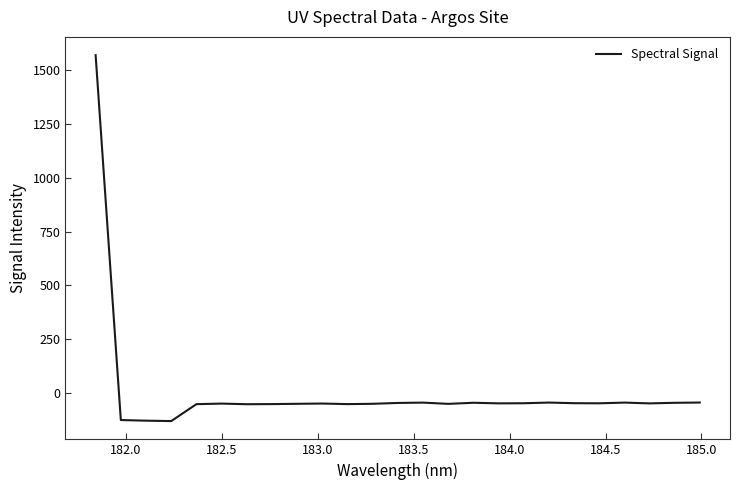

What is the difference between the maximum and minimum values?

1703.7